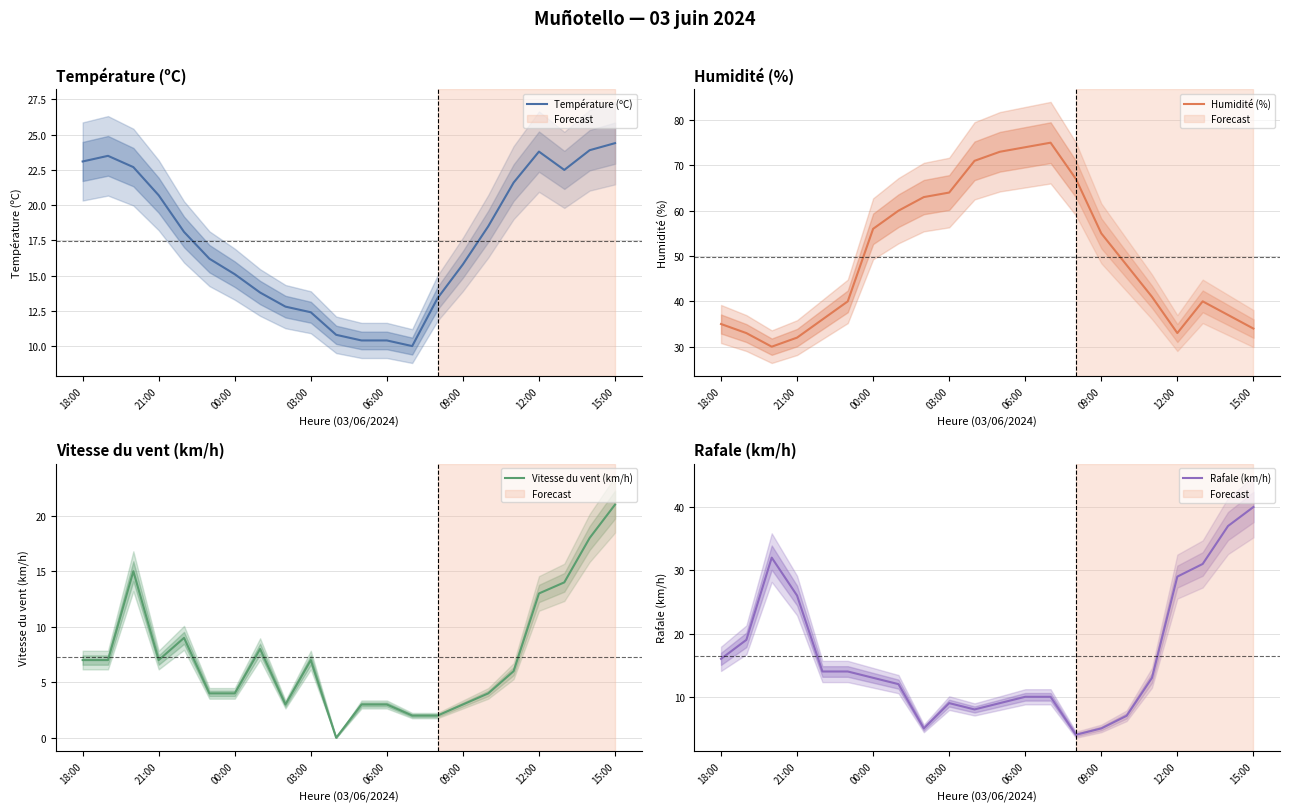

The value of Rafale (km/h) at 12:00 is 52. True or false?

False